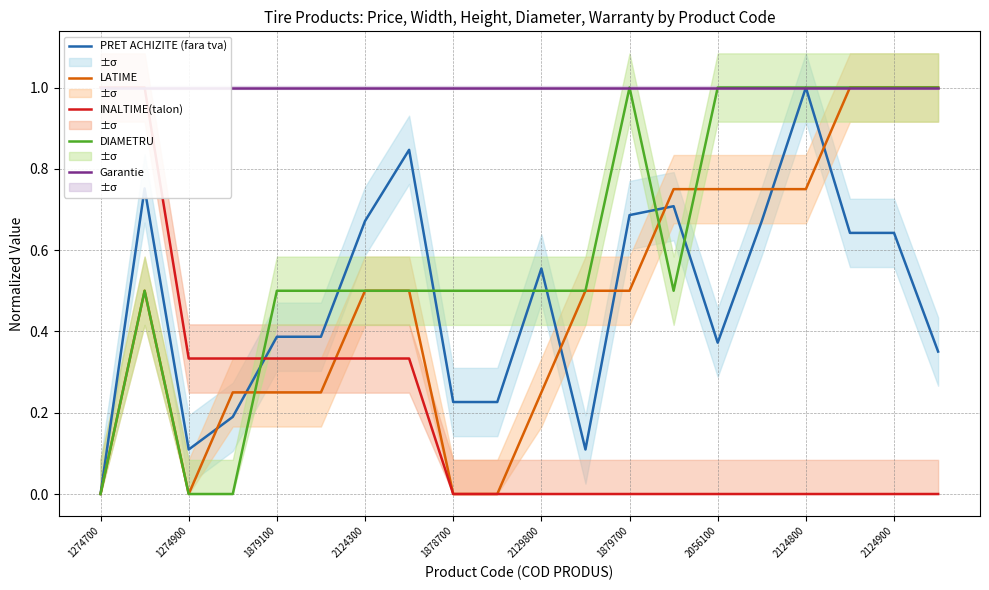

True or false: DIAMETRU and INALTIME(talon) cross at least once.

True